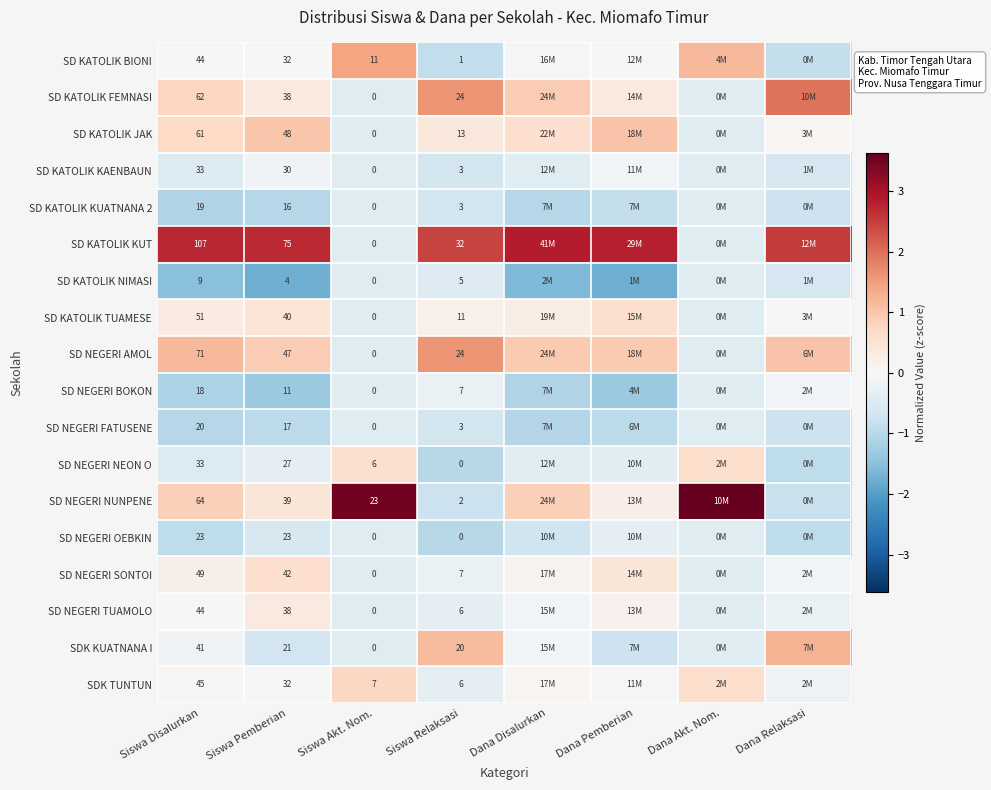

Rank the series by their maximum value, from lowest to highest.

SD KATOLIK KUATNANA 2, SD KATOLIK NIMASI, SD NEGERI FATUSENE, SD NEGERI OEBKIN, SD NEGERI BOKON, SD KATOLIK KAENBAUN, SD NEGERI TUAMOLO, SD KATOLIK TUAMESE, SD NEGERI SONTOI, SD NEGERI NEON O, SDK TUNTUN, SD KATOLIK JAK, SDK KUATNANA I, SD KATOLIK BIONI, SD NEGERI AMOL, SD KATOLIK FEMNASI, SD KATOLIK KUT, SD NEGERI NUNPENE